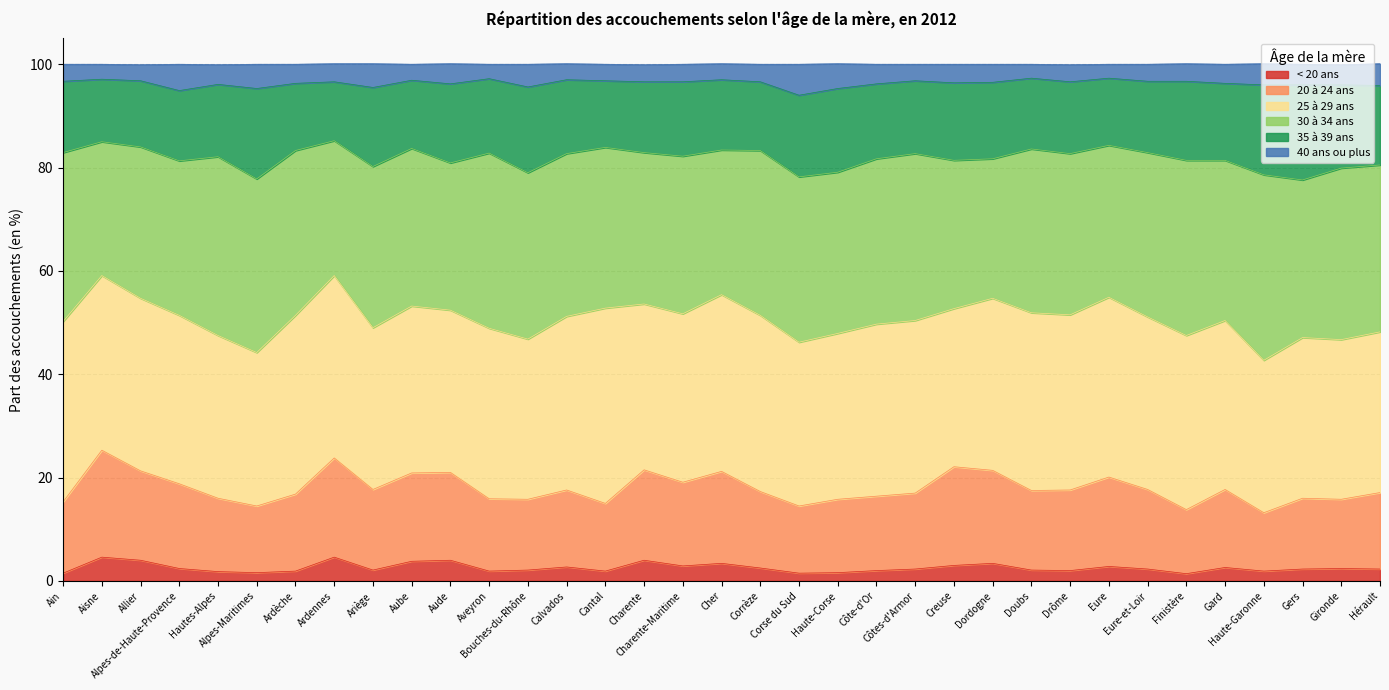

Where is the first local minimum for 20 à 24 ans?

Alpes-Maritimes